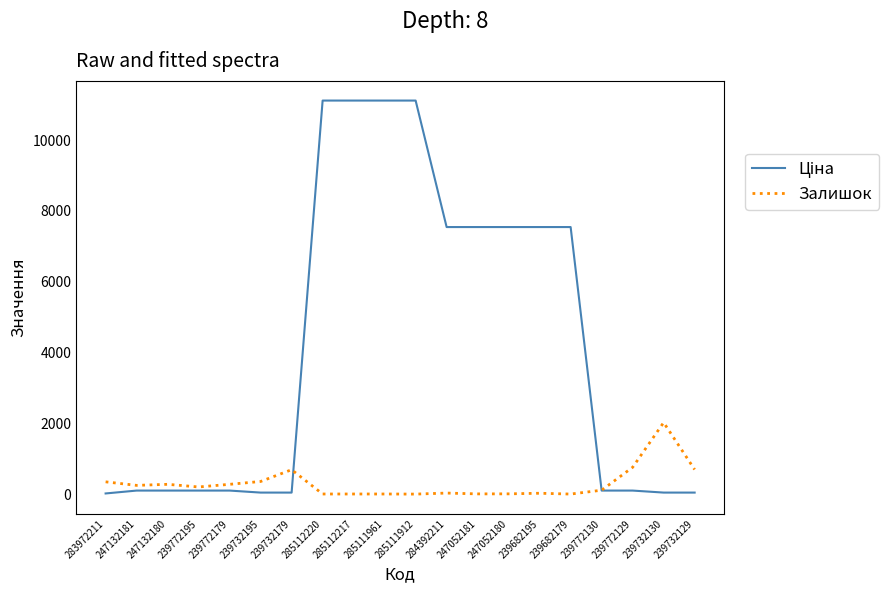

What is the highest value of the Залишок series?

2033.0